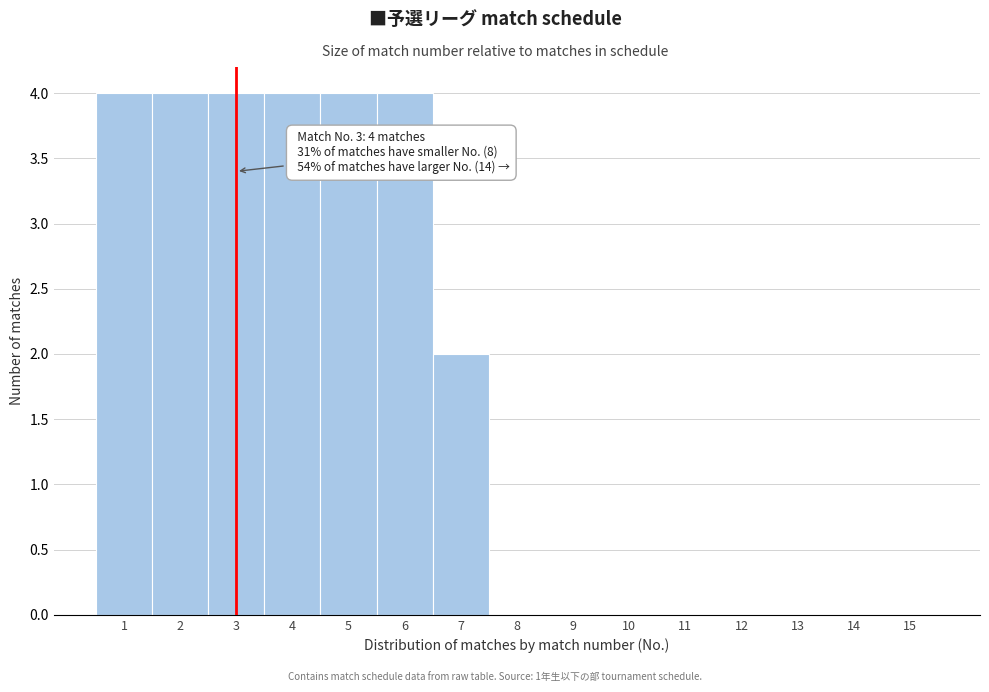

Reading left to right, transcribe all the data shown in this chart.

1=4	2=4	3=4	4=4	5=4	6=4	7=2	8=0	9=0	10=0	11=0	12=0	13=0	14=0	15=0